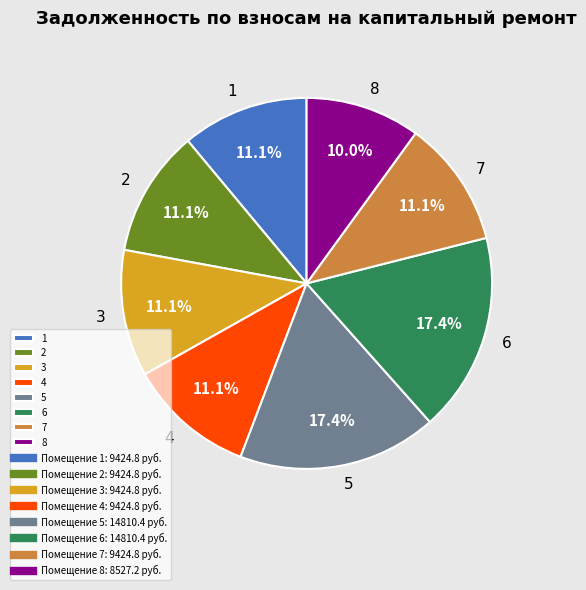

To the nearest percent, what is the combined percentage of 8 and 4?

21%